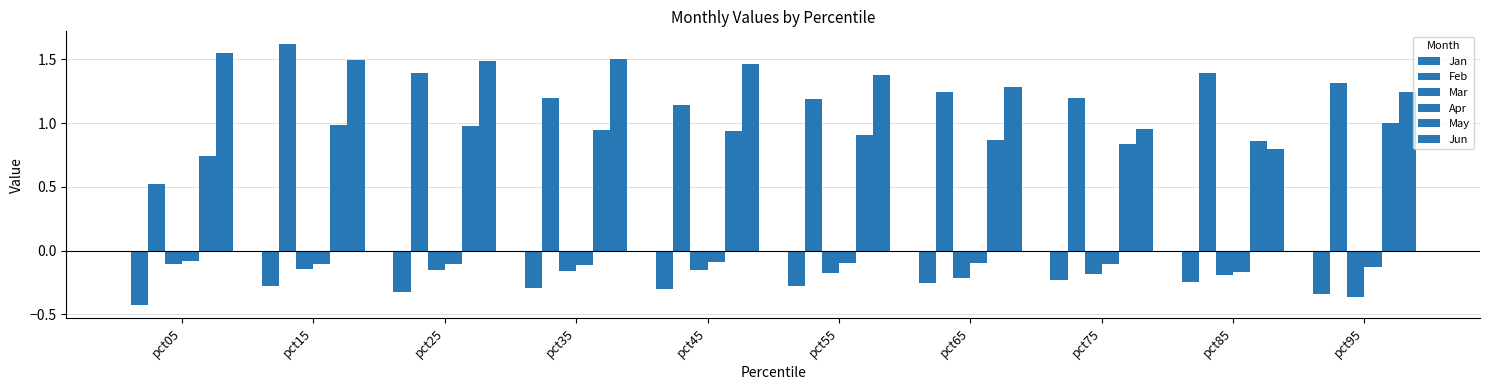

What is the minimum value for Apr?

-0.2